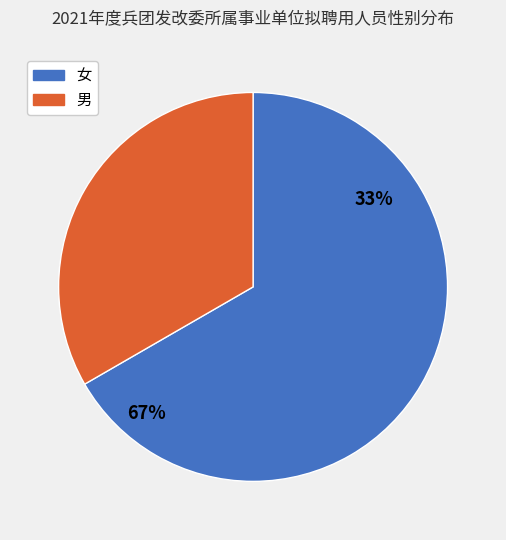

What is the smallest slice in the pie chart?

男